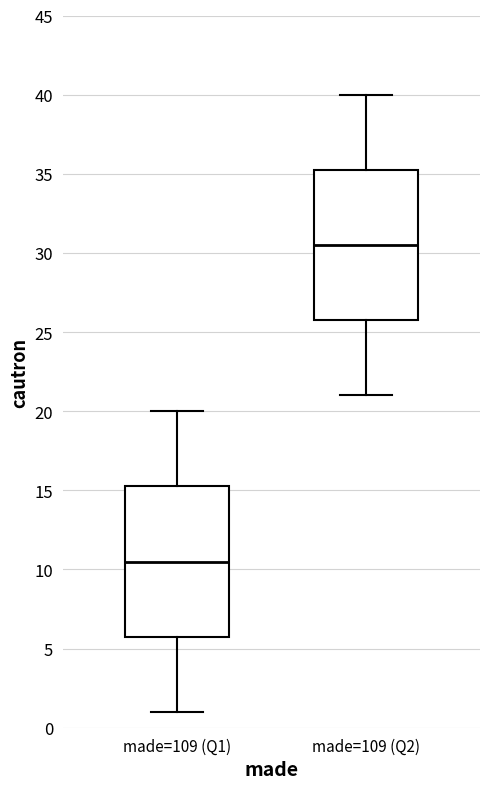

Which box's median line is the lowest?

made=109 (Q1)